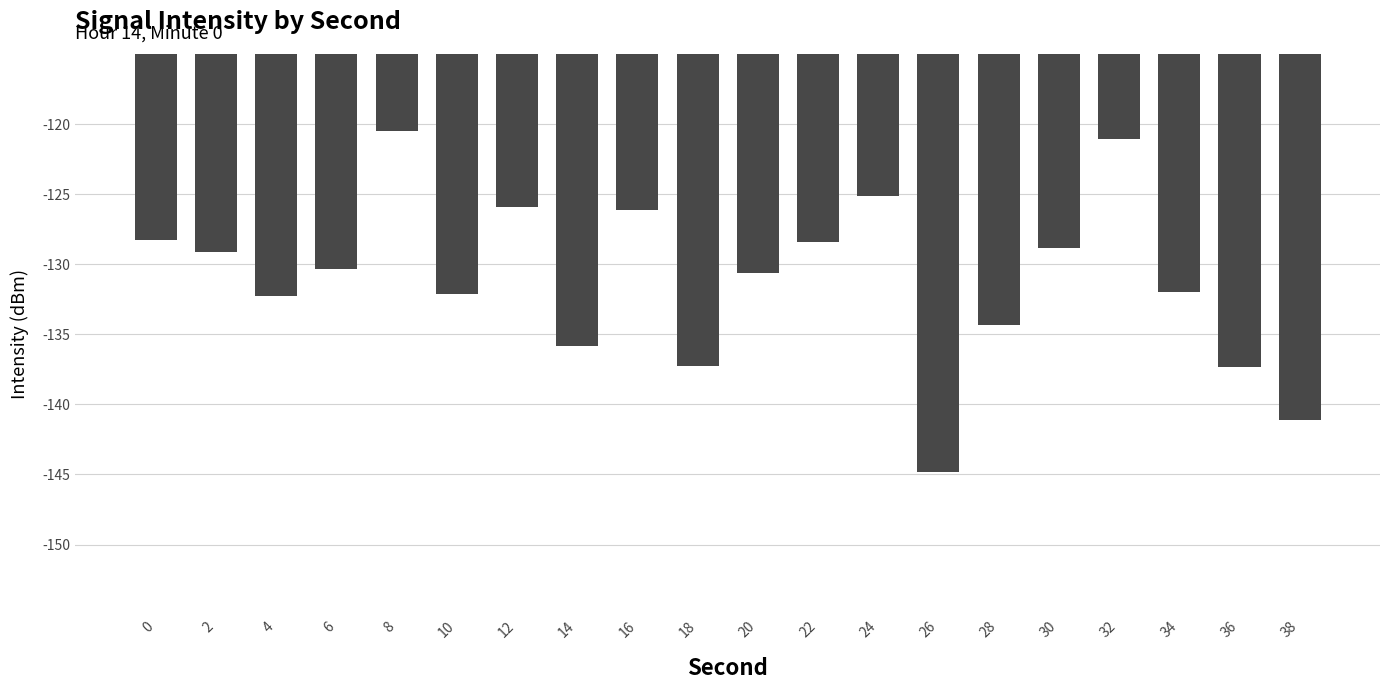

What is the change in value from 14 to 26?

-9.0